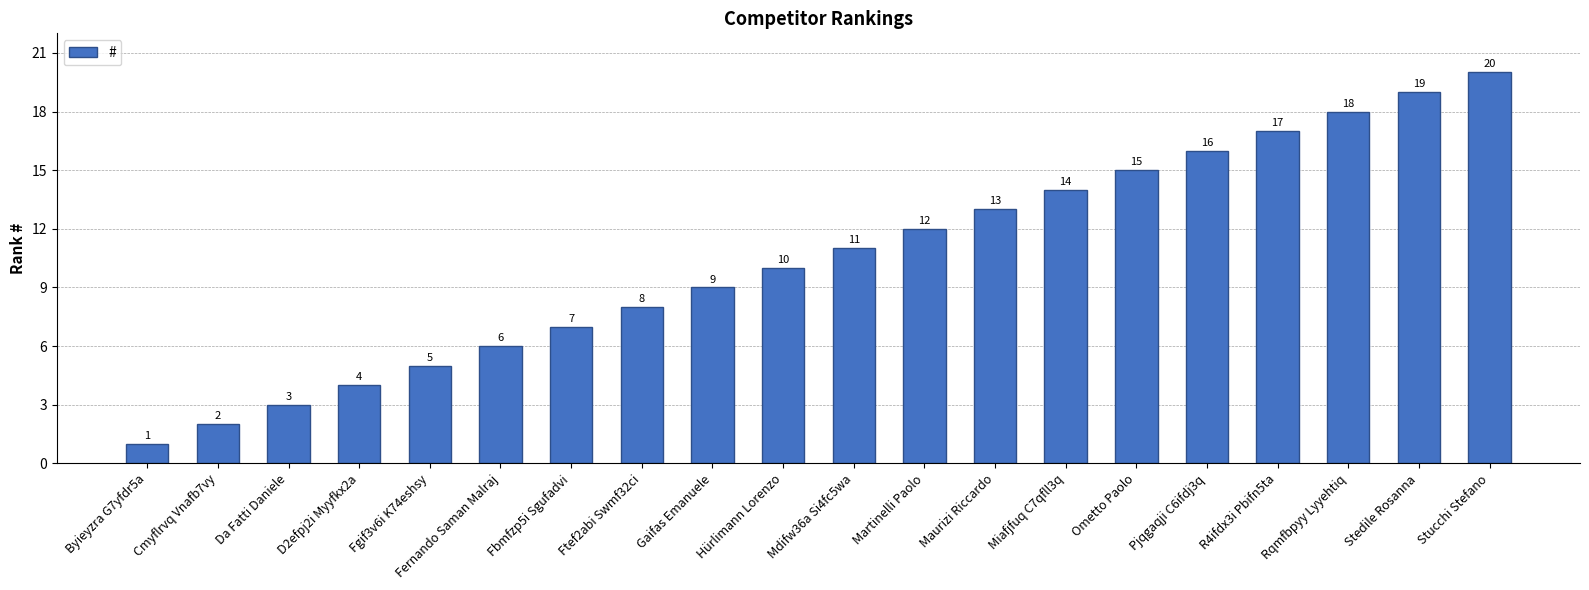

At which label is the value closest to 10?

Hürlimann Lorenzo